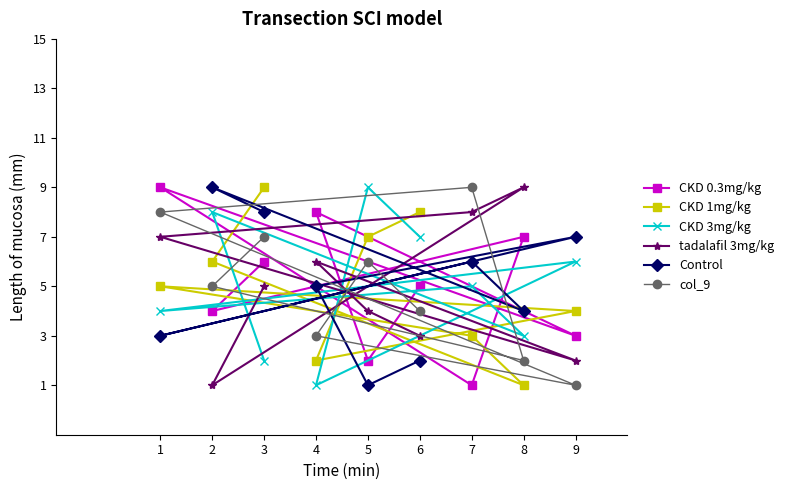

Count the number of categories in the chart.

9